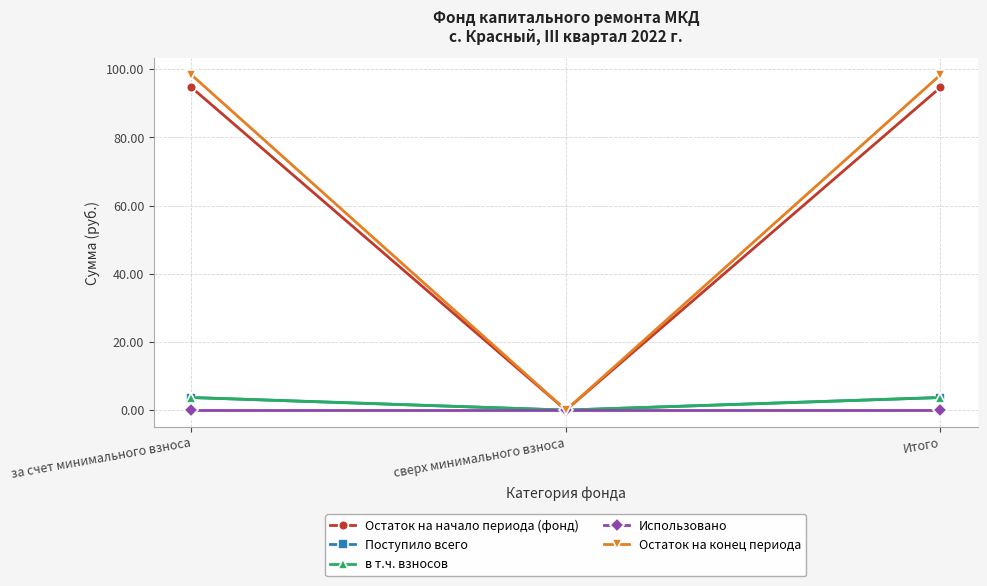

Does the chart have visible grid lines?

Yes